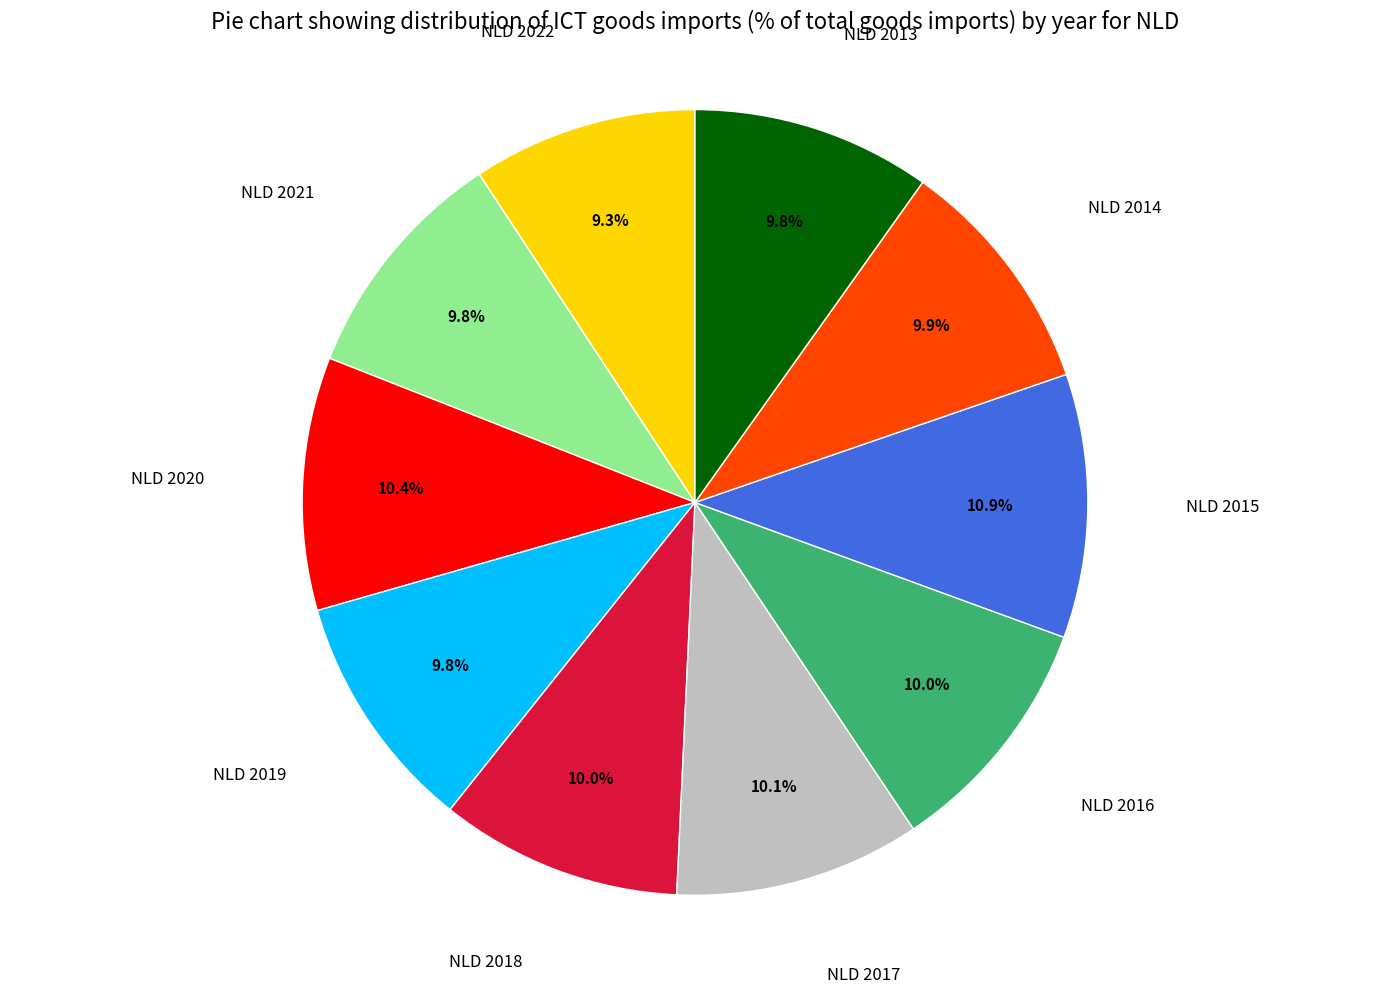

How many slices are in this pie chart?

10